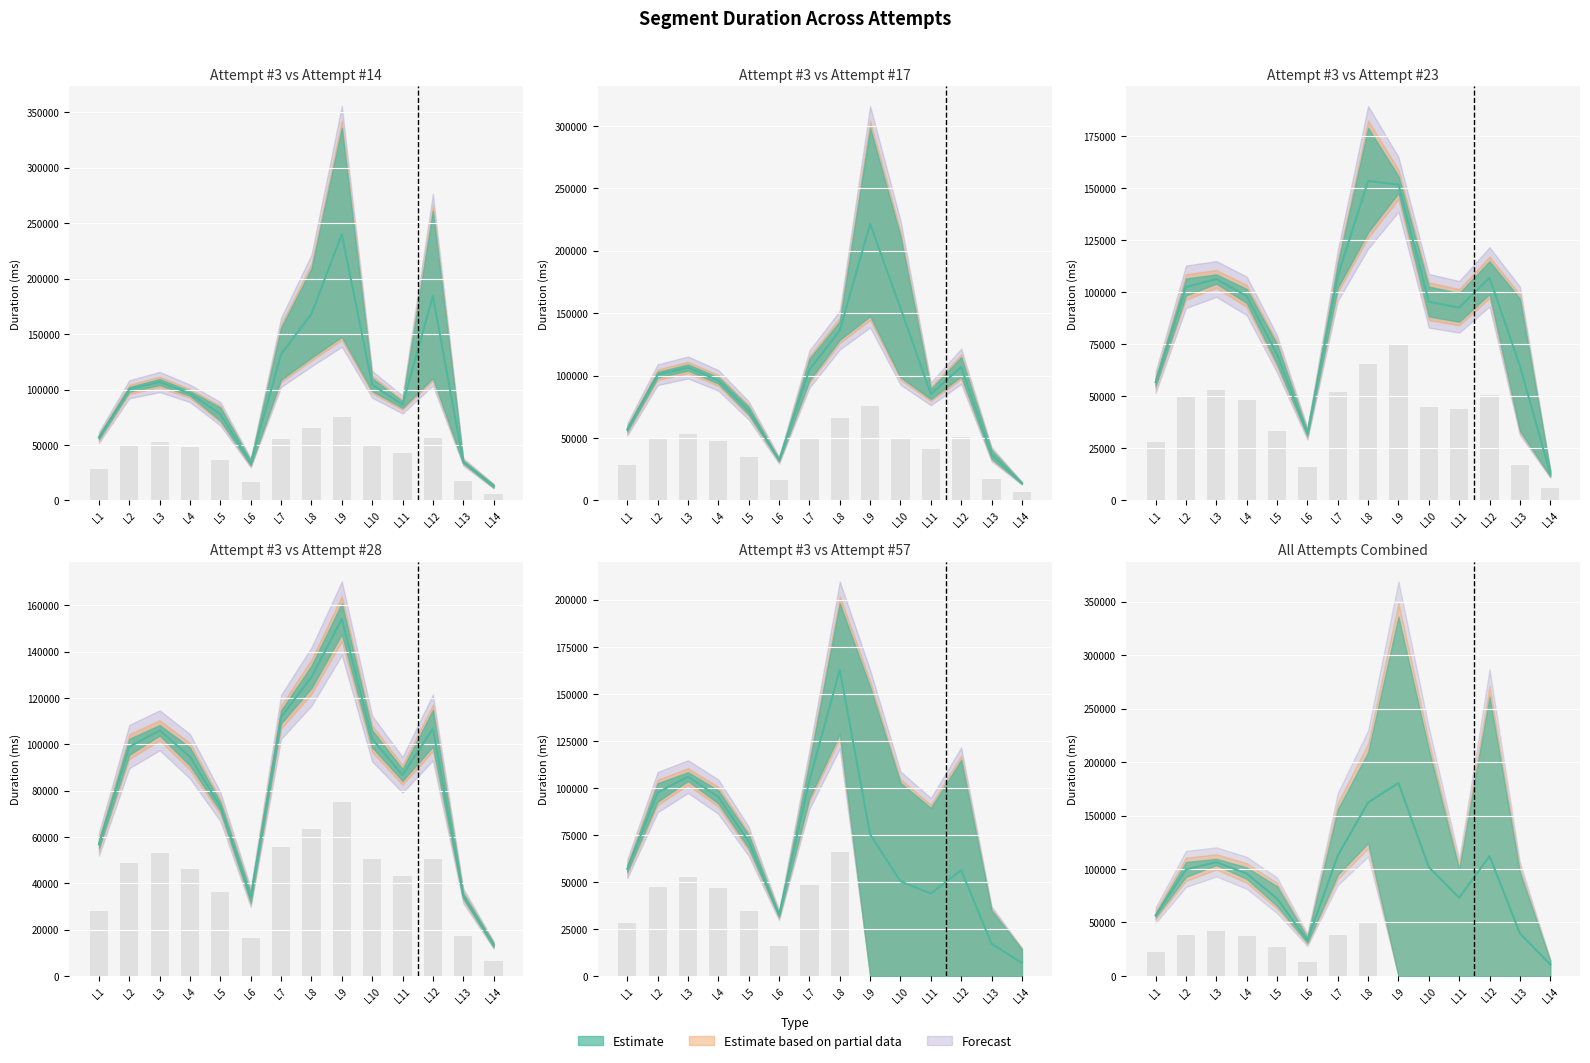

List the labels in order of Mean value, largest first.

L9, L8, L7, L12, L3, L10, L2, L4, L11, L5, L1, L13, L6, L14